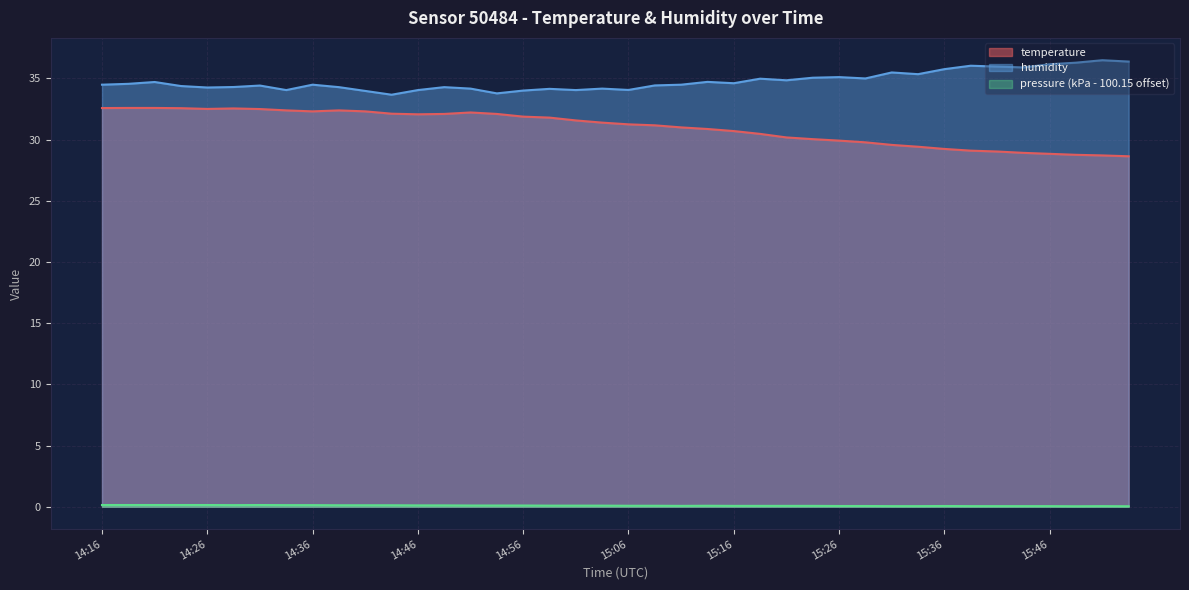

Rank the series by their average value, from lowest to highest.

temperature, humidity